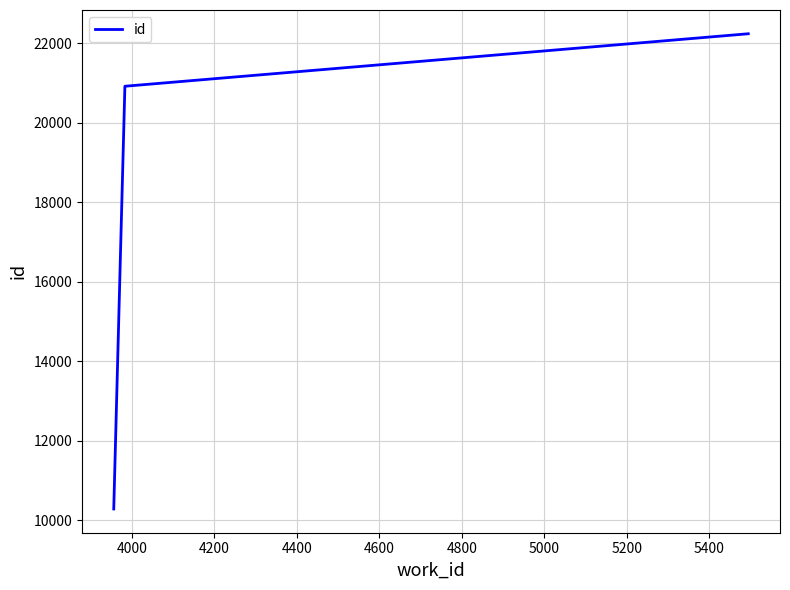

Reading left to right, extract all data points from this chart.

10284	20924	22245